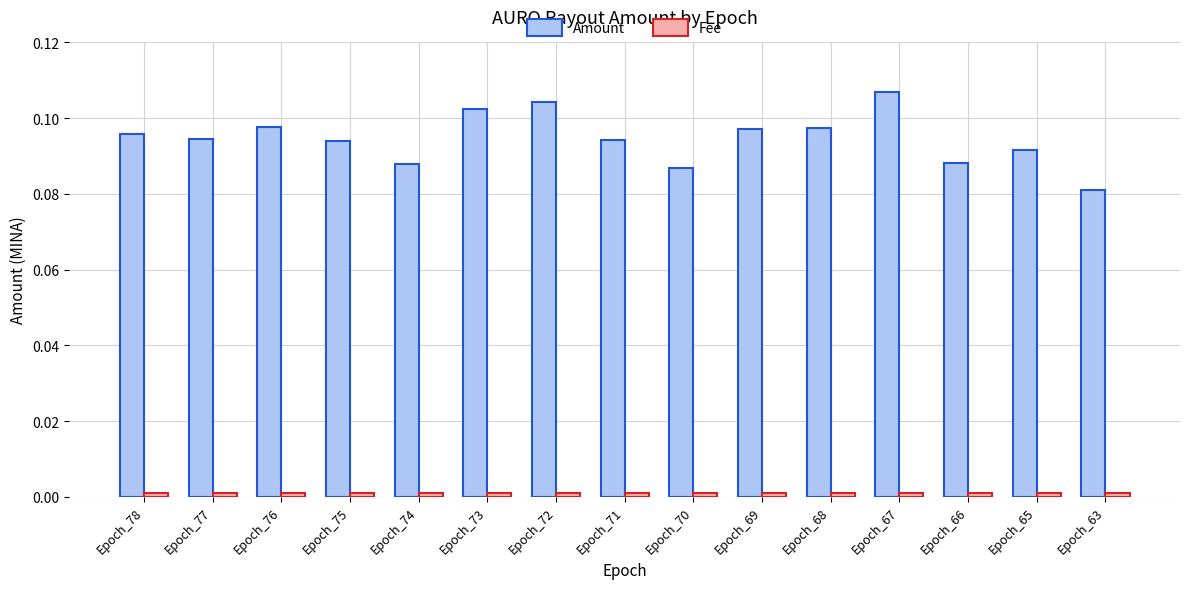

Which series has the largest total across all categories?

Amount